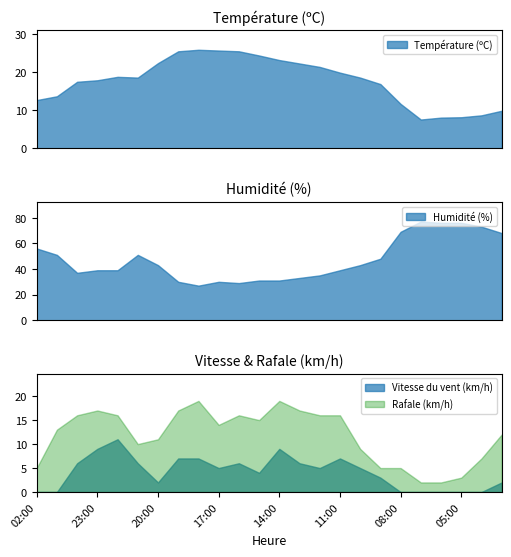

How many values in the Vitesse du vent (km/h) series are below 5?

11